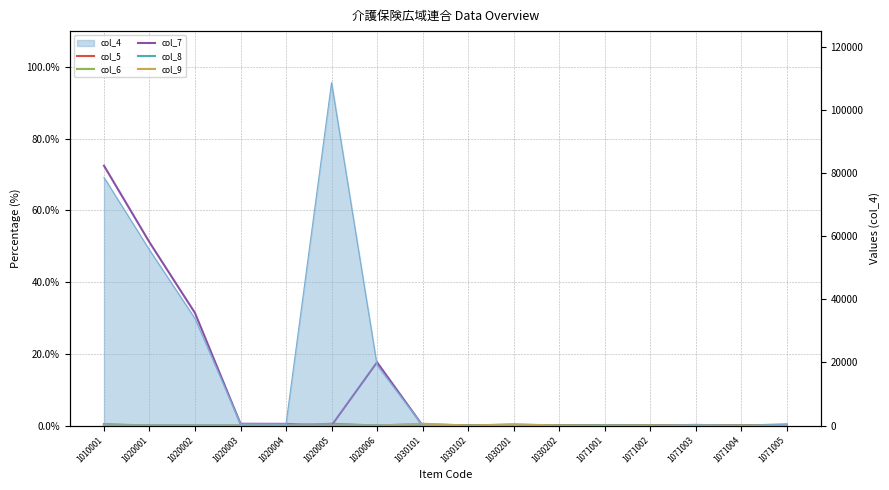

At how many categories does at least one series exceed 49?

2